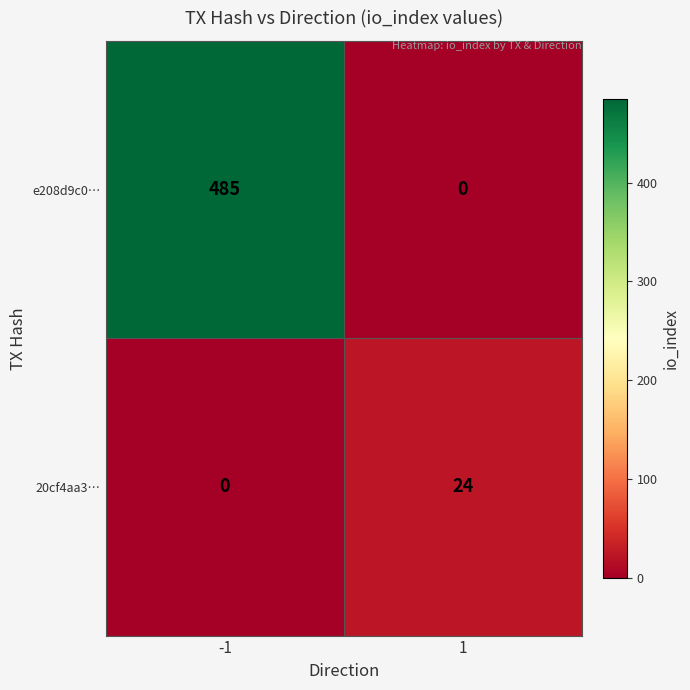

Which series has the largest total across all categories?

e208d9c0…